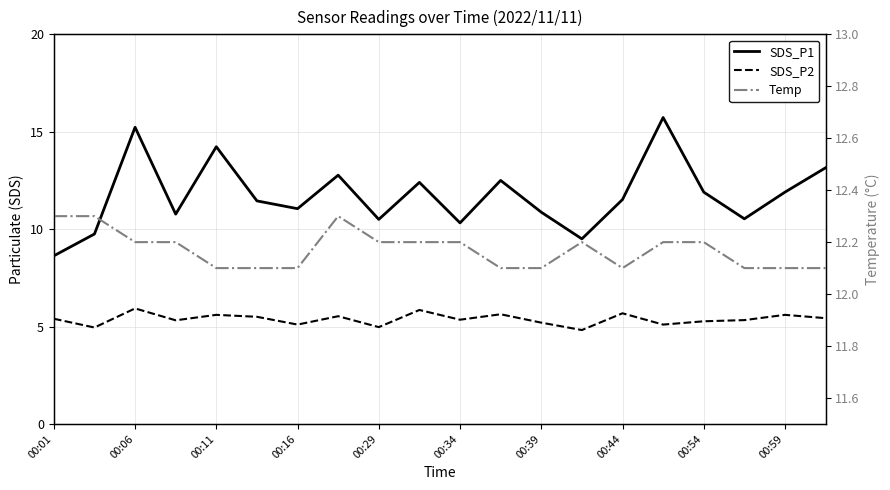

What is the difference between the maximum and minimum values in the SDS_P2 series?

1.1